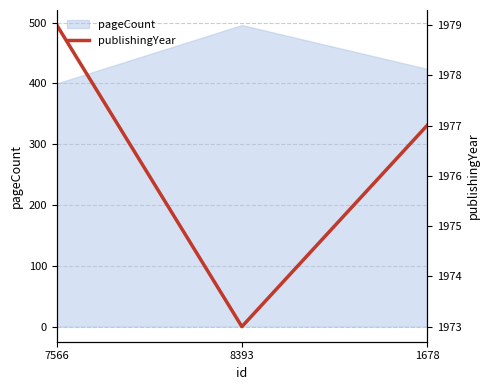

What position from the left is 7566?

1